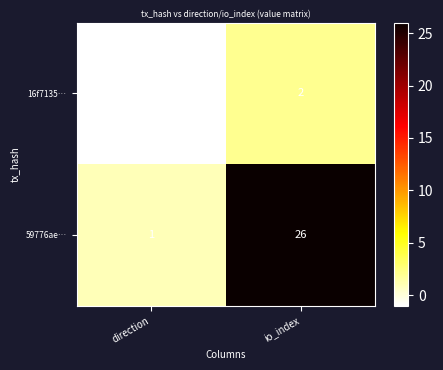

What is the sum of all 59776ae… values?

27